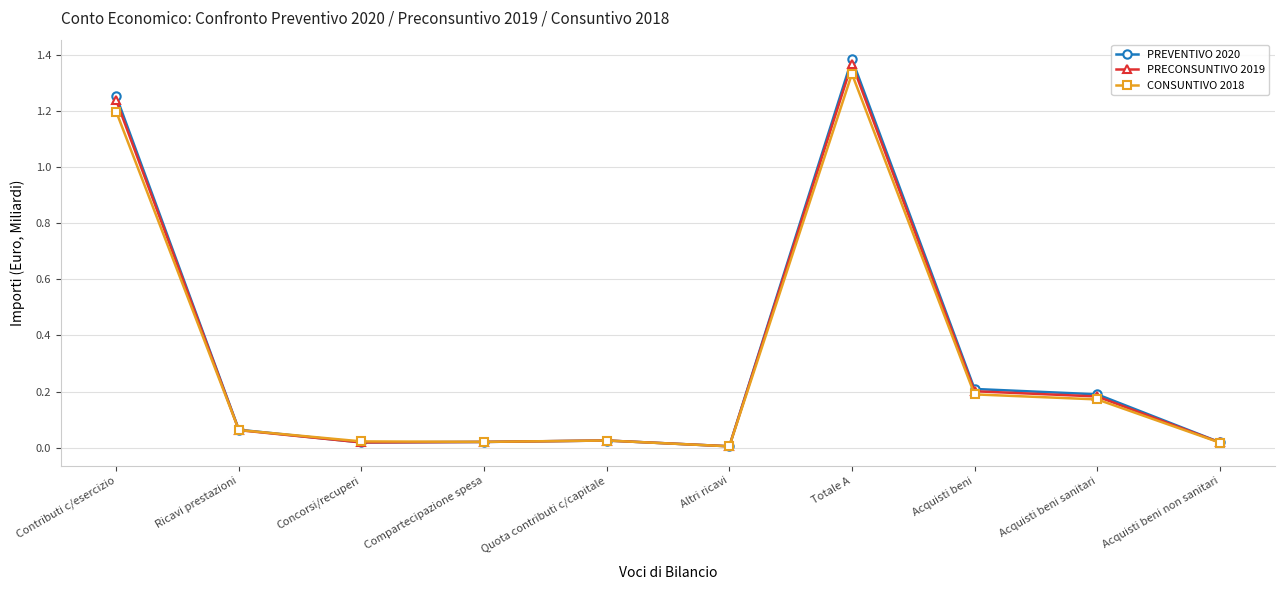

True or false: PREVENTIVO 2020 has a value of 1.4 at Totale A.

True